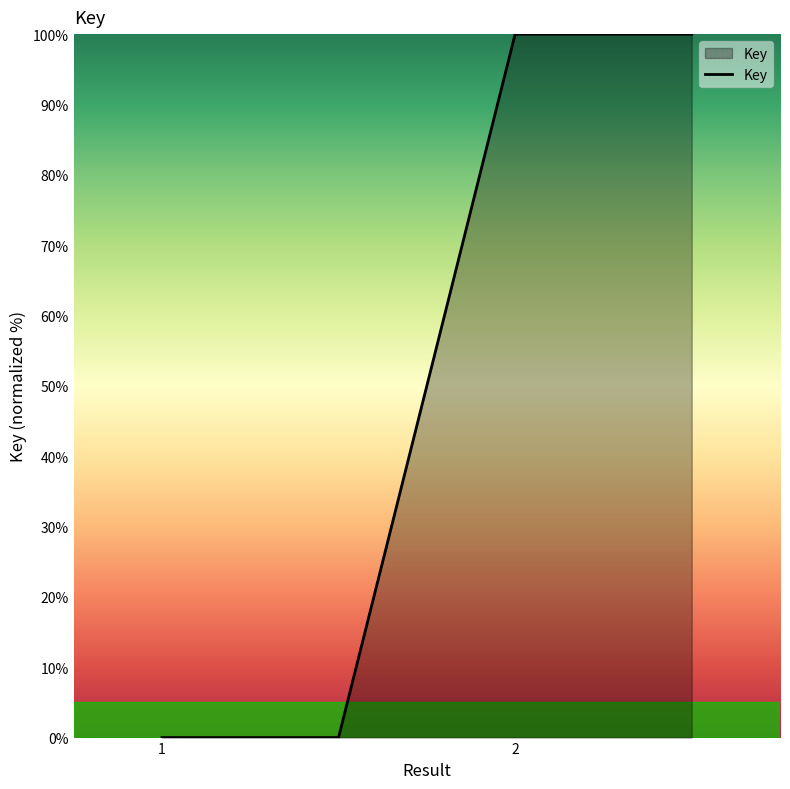

What is the difference between the maximum and second lowest values?

100